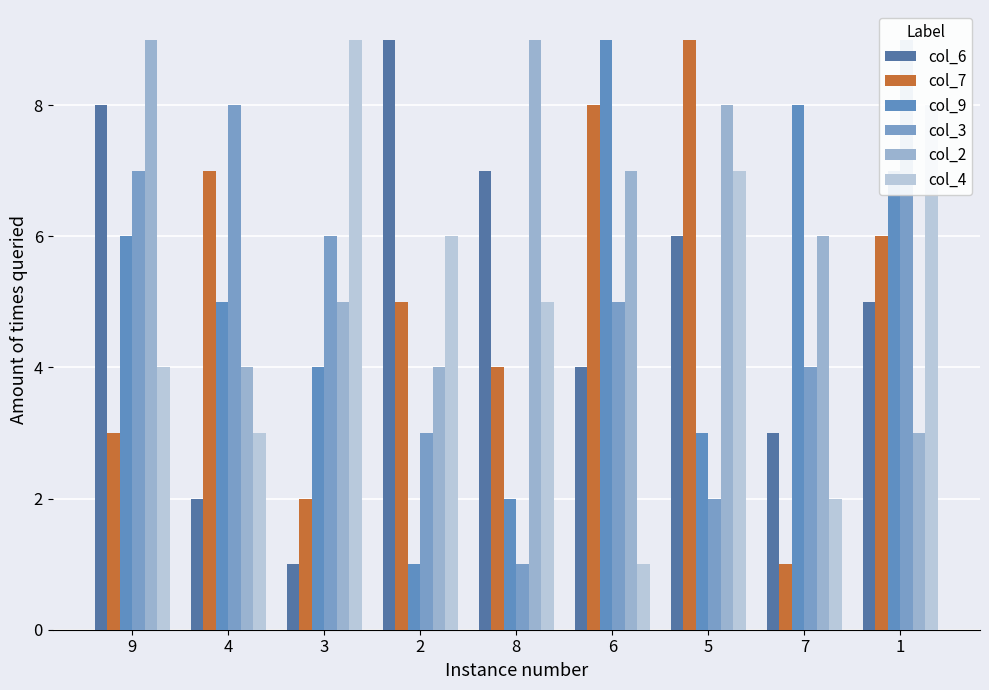

How many data points does each series have?

9